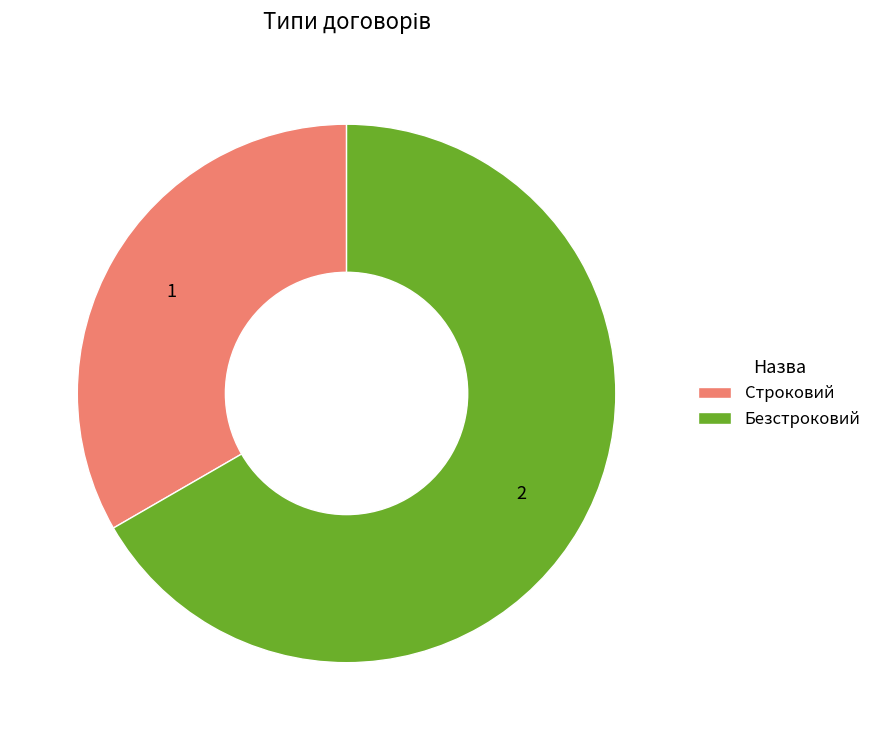

Rank the categories by value from highest to lowest.

Безстроковий, Строковий